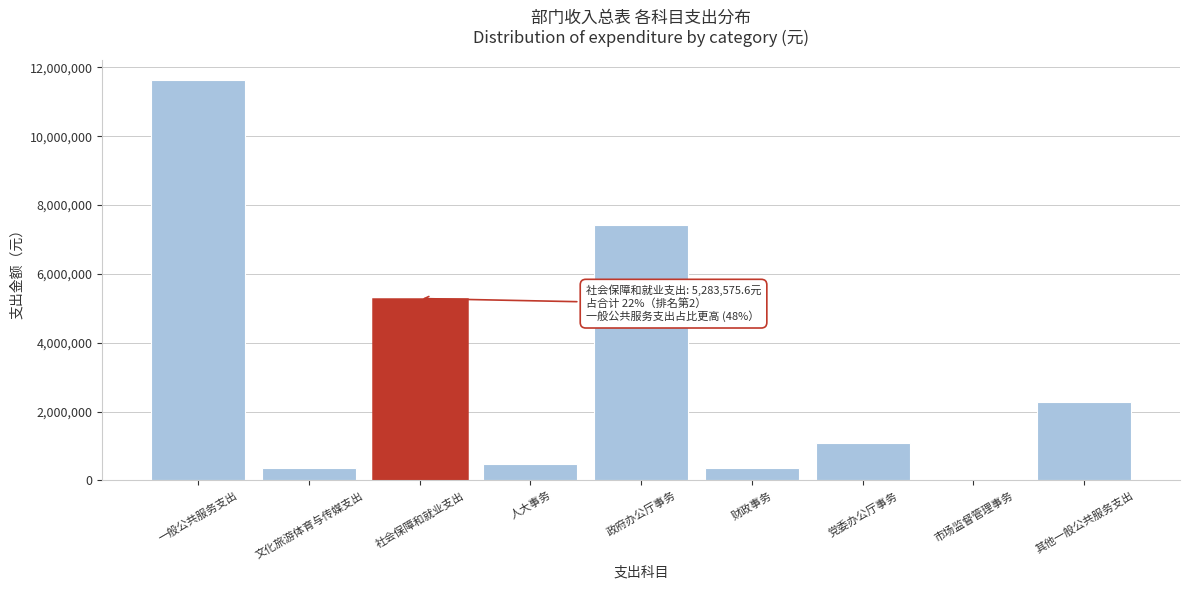

Which has a higher value, 人大事务 or 一般公共服务支出?

一般公共服务支出